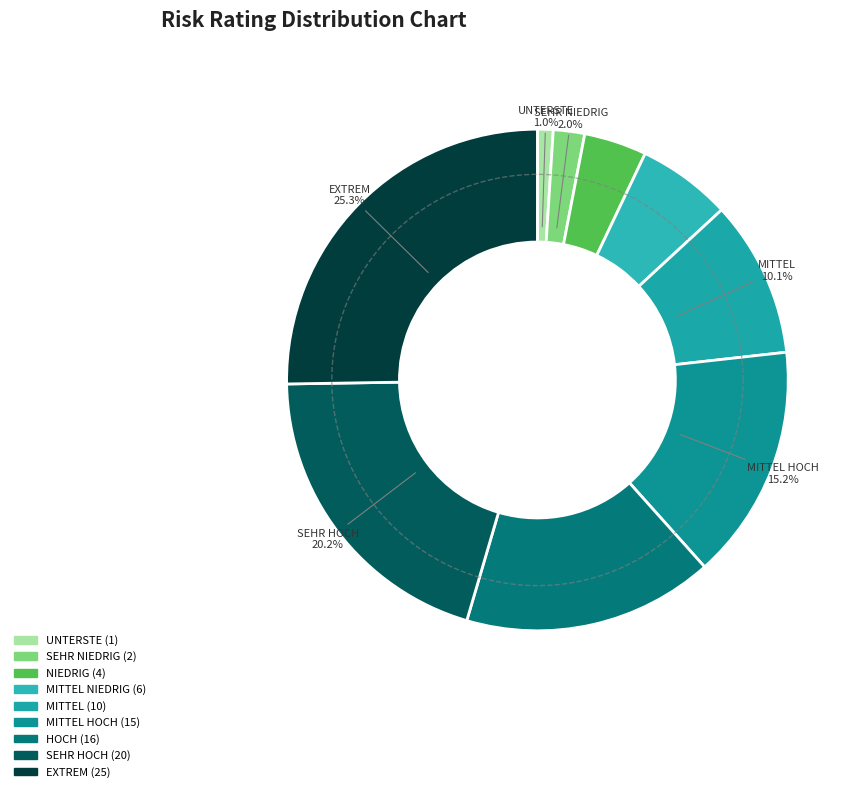

To the nearest percent, what is the difference between the largest and smallest slice percentages?

24%